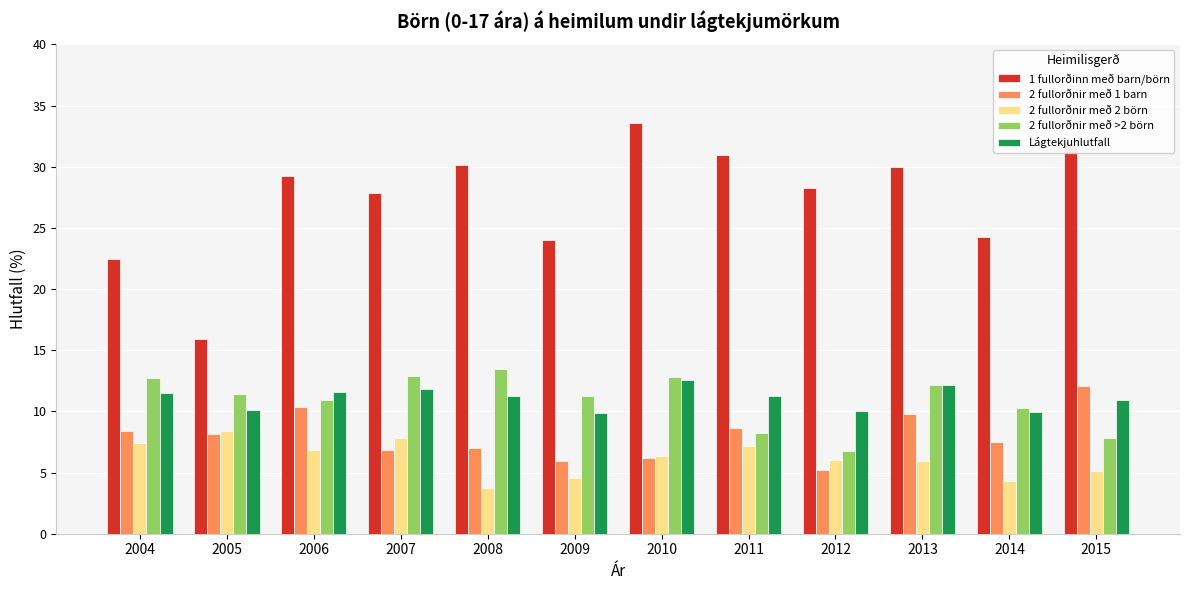

What is the highest value of the 2 fullorðnir með 2 börn series?

8.4